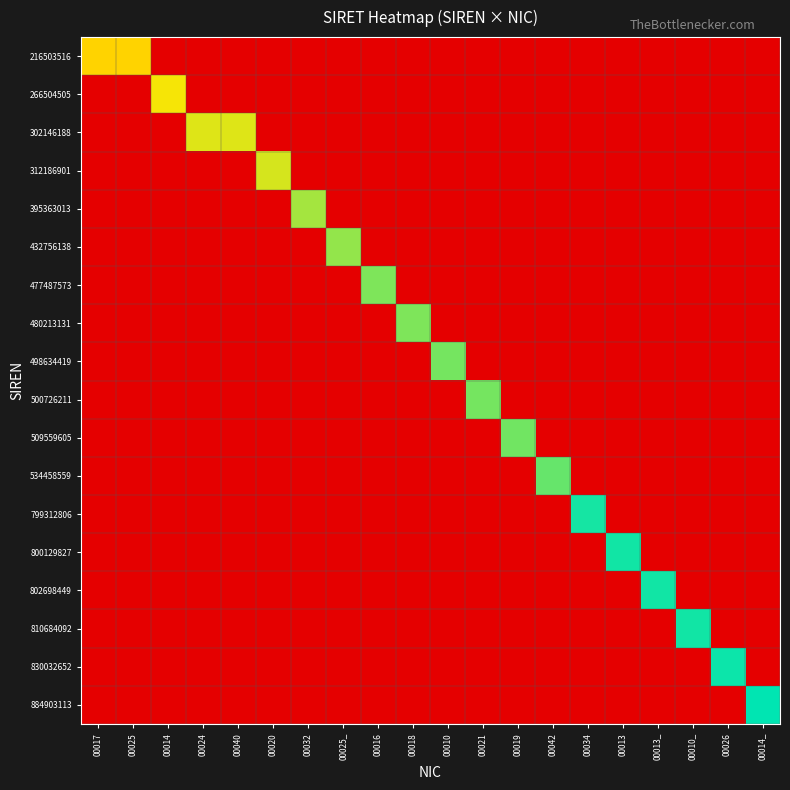

At how many categories does at least one series exceed 13?

20